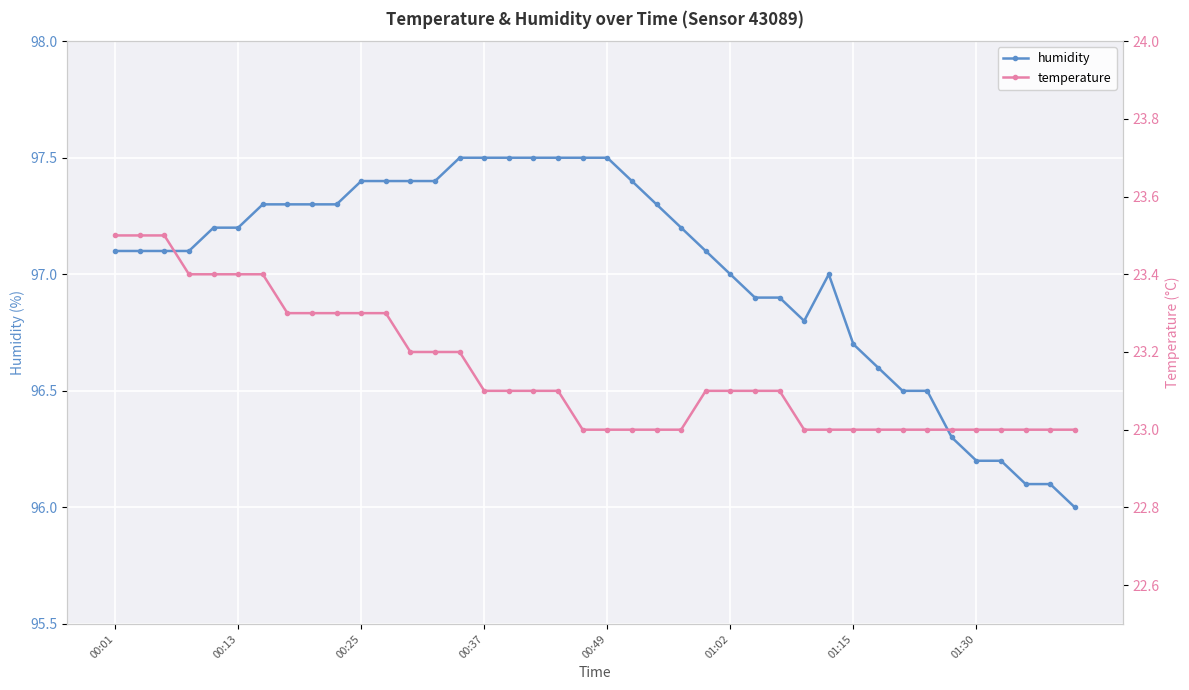

True or false: humidity has more than 0 interior local peaks.

True